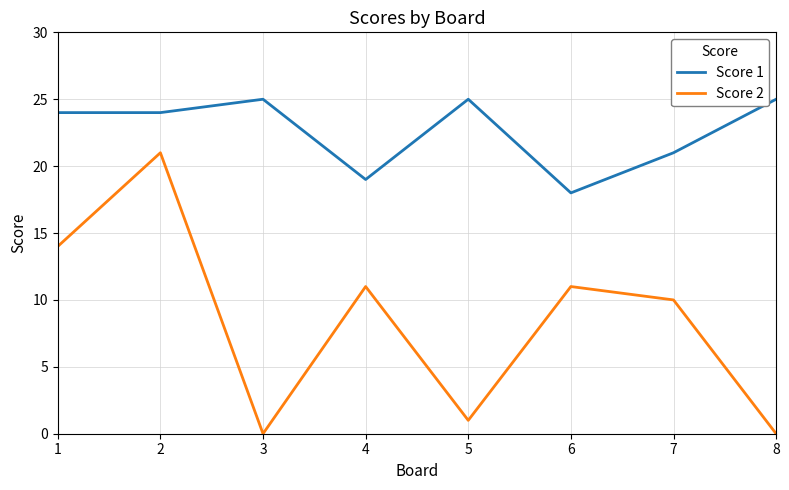

How many Score 1 values are between 21 and 25?

6